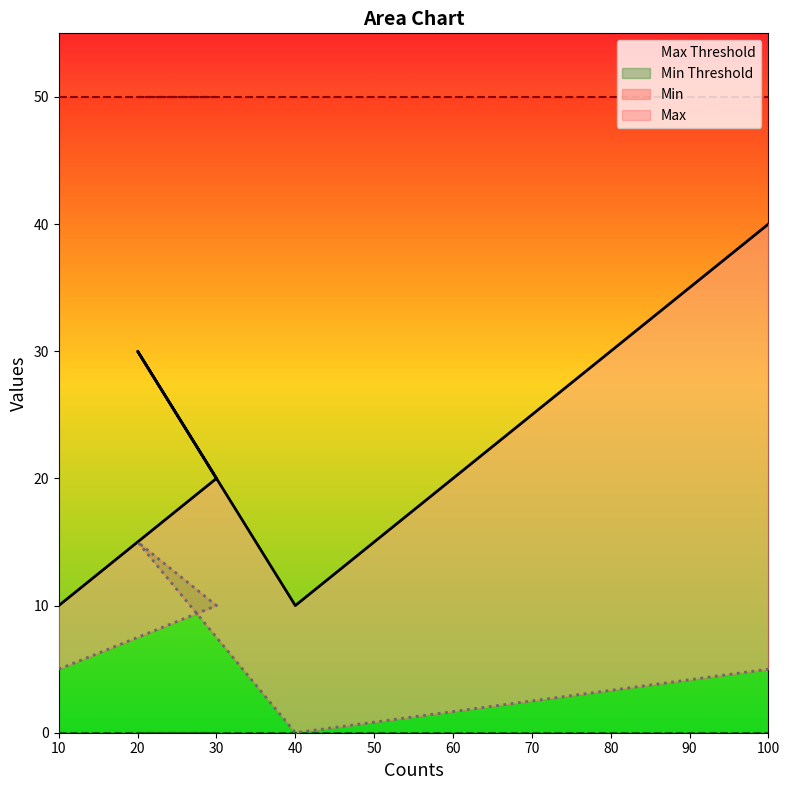

What is the sum of the Min values at 10 and 40?

5